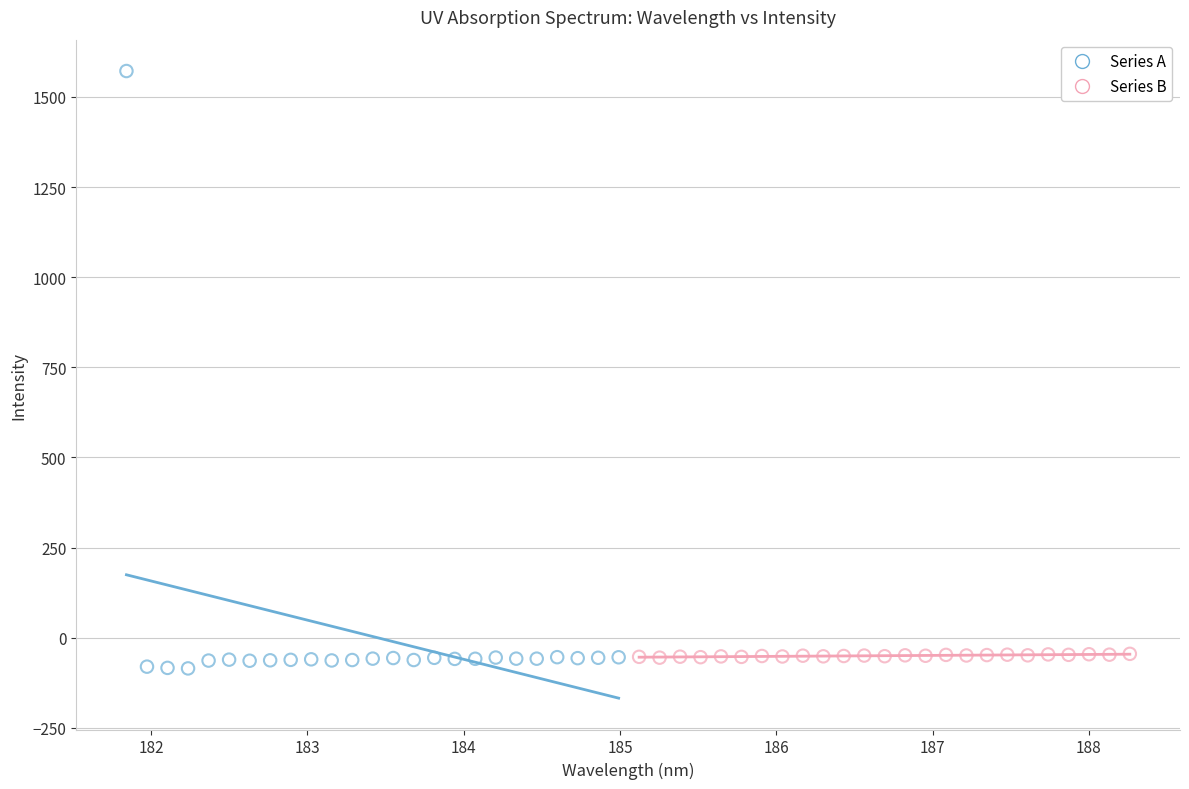

Which series contains the lowest Y value?

Series A